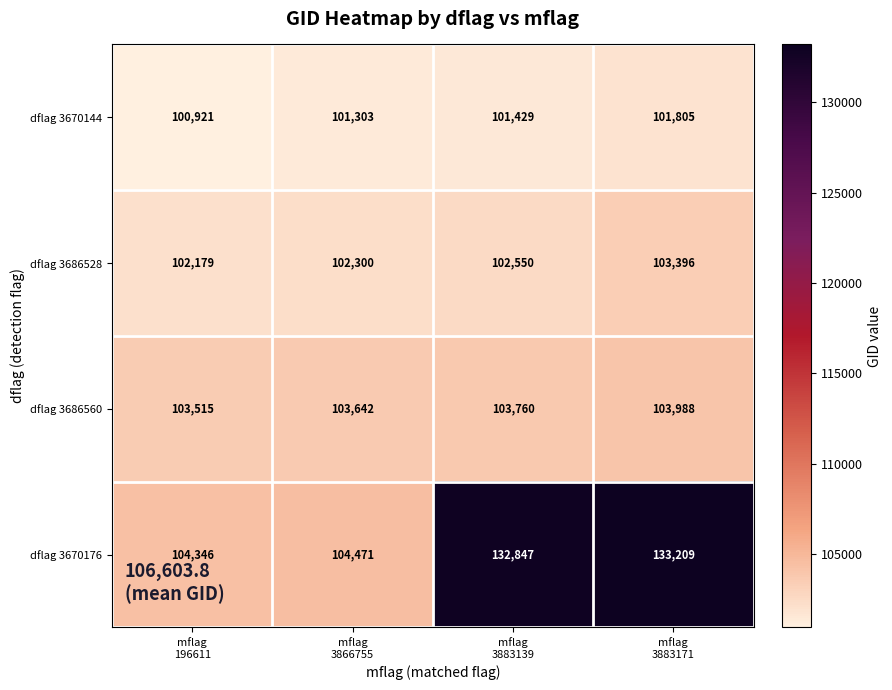

What is the difference between the maximum and minimum values in the dflag 3670176 series?

28863